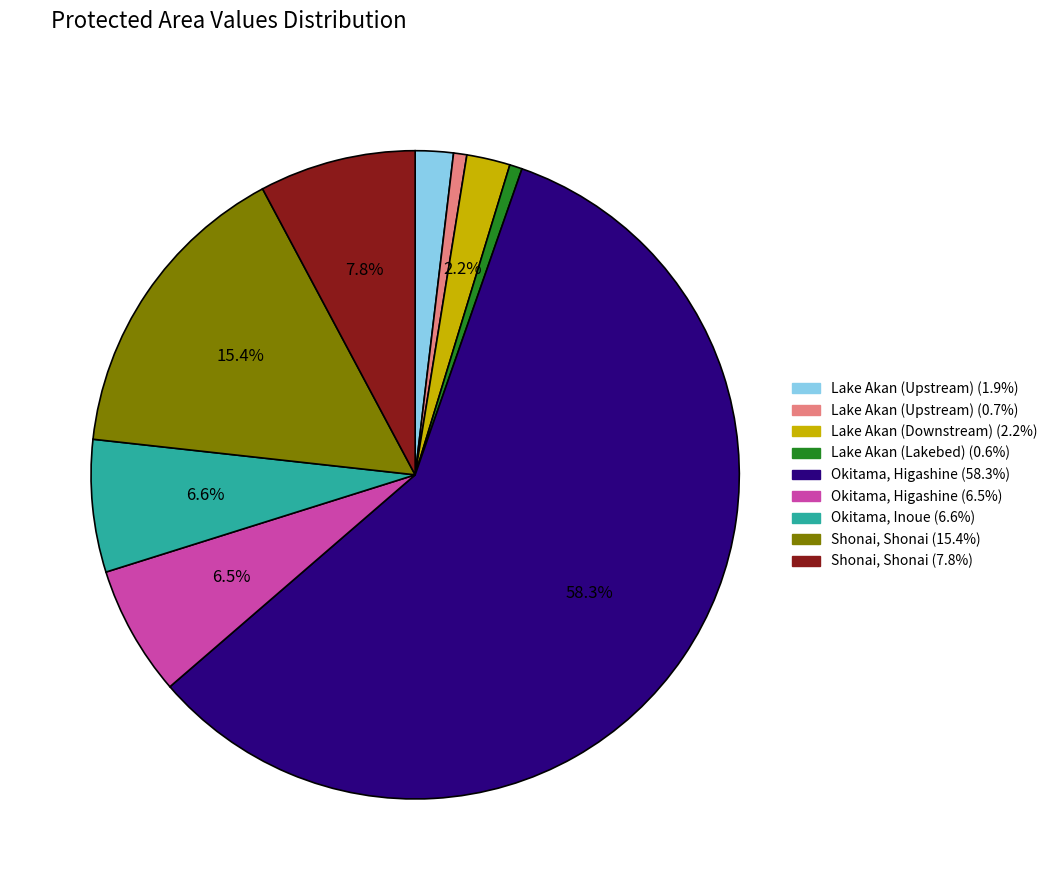

Count the number of slices in the pie.

9